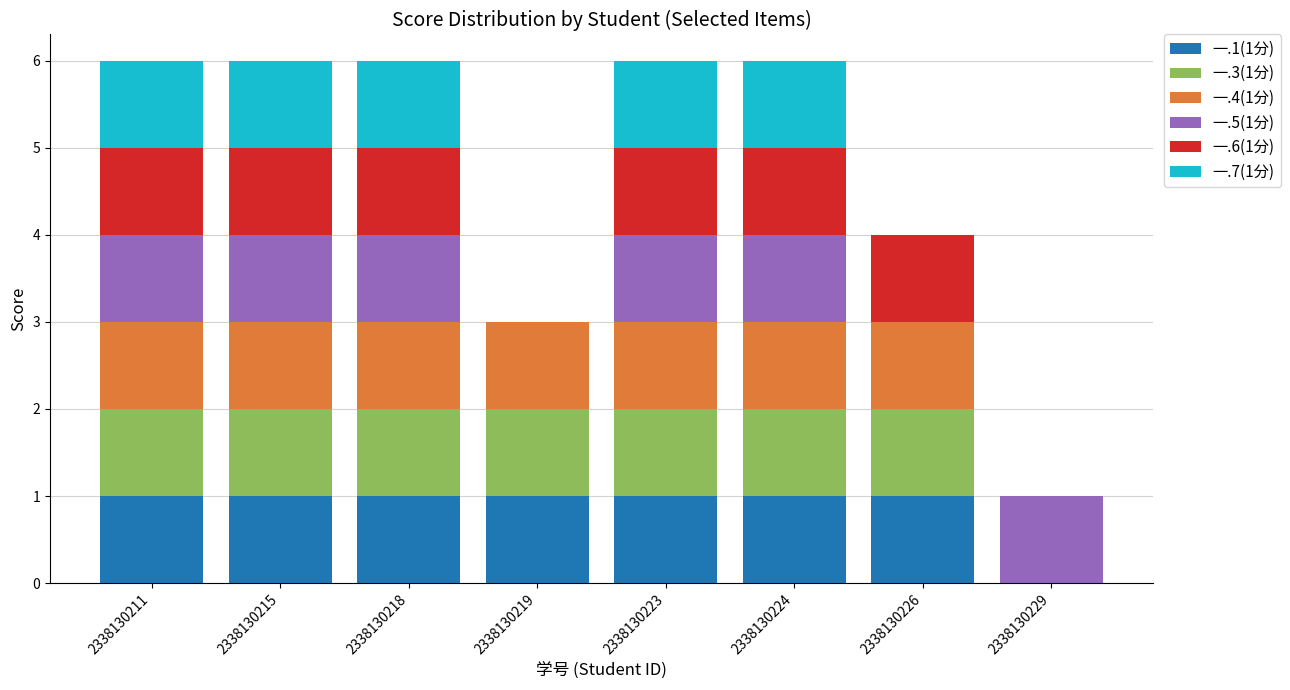

How many data points does each series have?

8